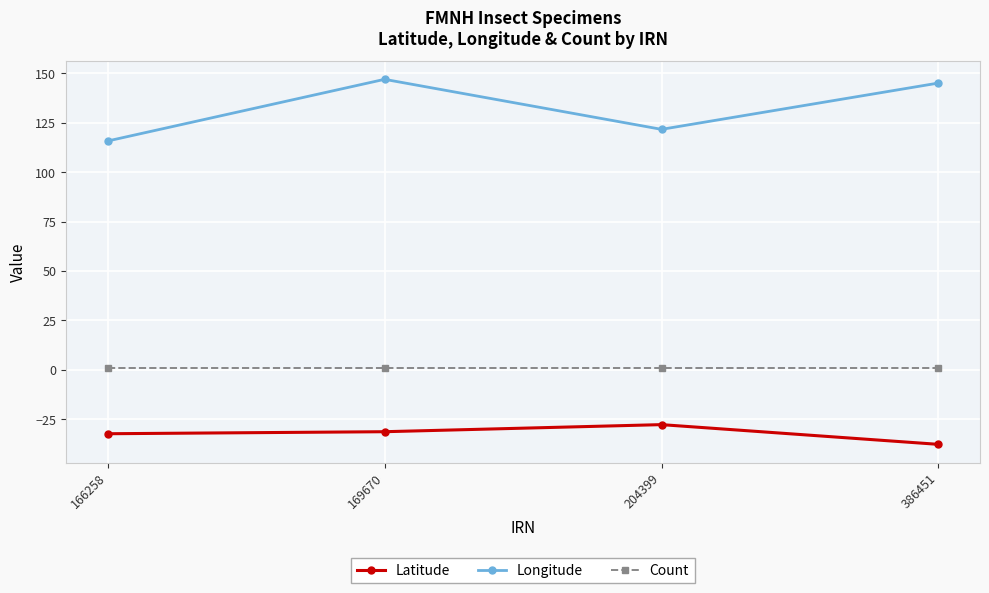

True or false: Longitude and Latitude intersect in this chart.

False